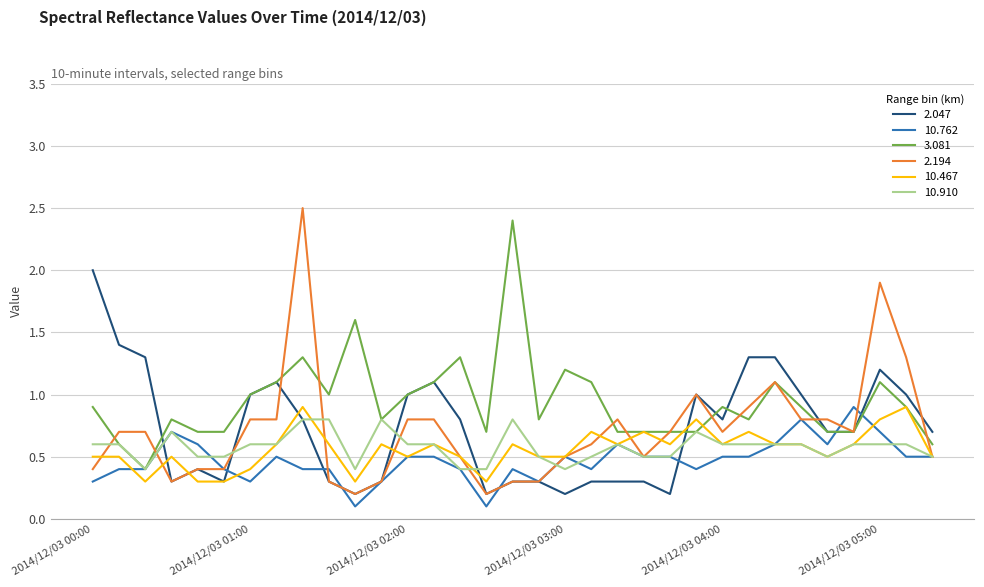

What is the minimum value shown in the chart?

0.1